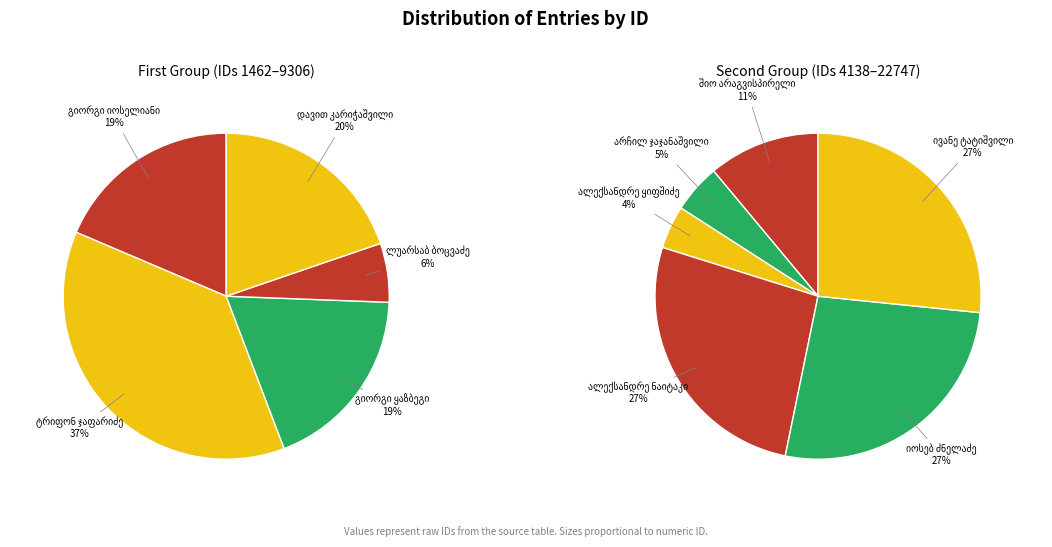

What is the largest slice in the pie chart?

ივანე ტატიშვილი